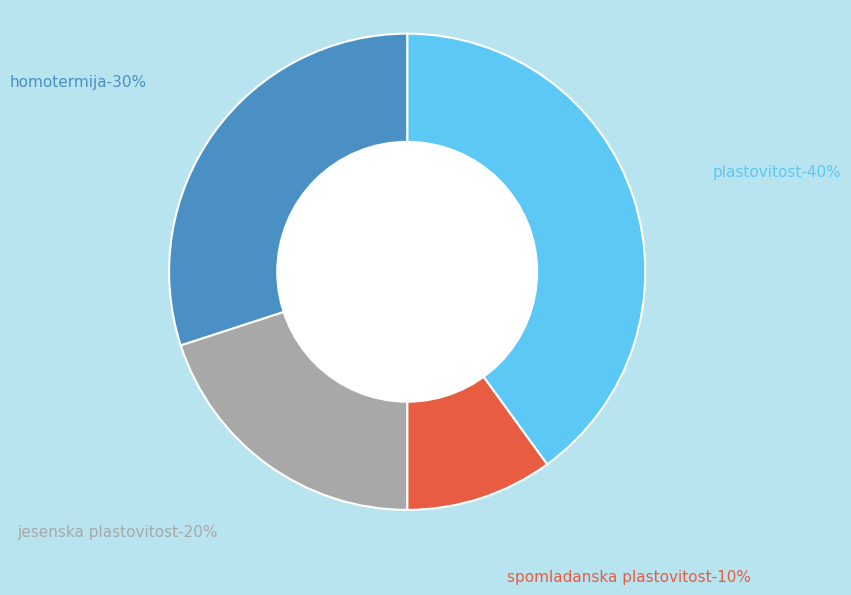

What is the total percentage of jesenska plastovitost and plastovitost?

60.0%